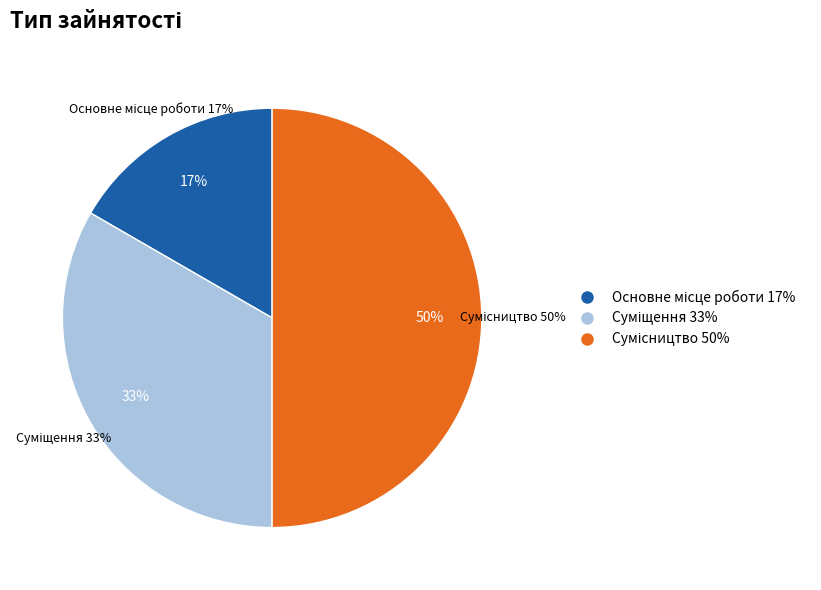

Is it true that Суміщення is 42% of the pie?

False